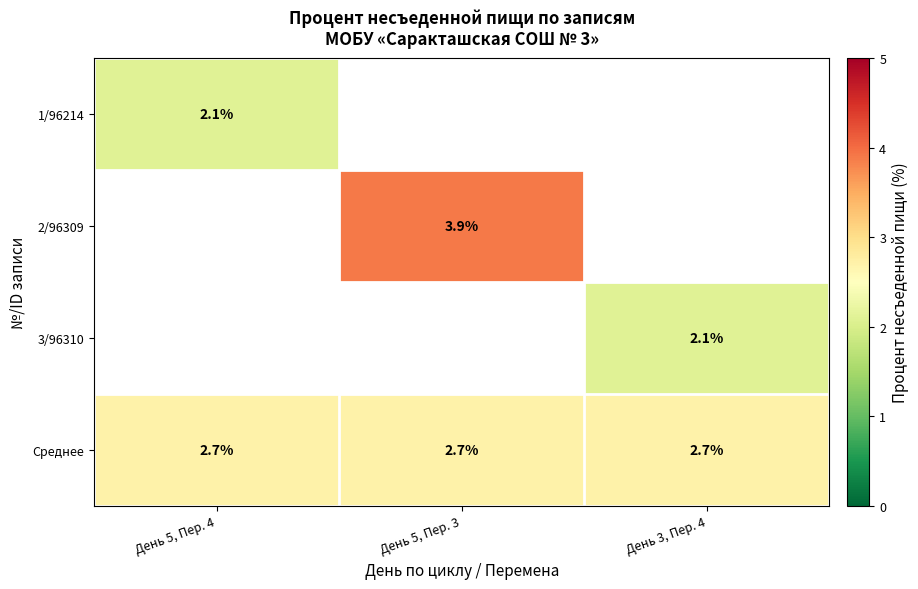

Is the value of 2/96309 at День 5, Пер. 3 greater than the value of 1/96214 at День 5, Пер. 4?

Yes